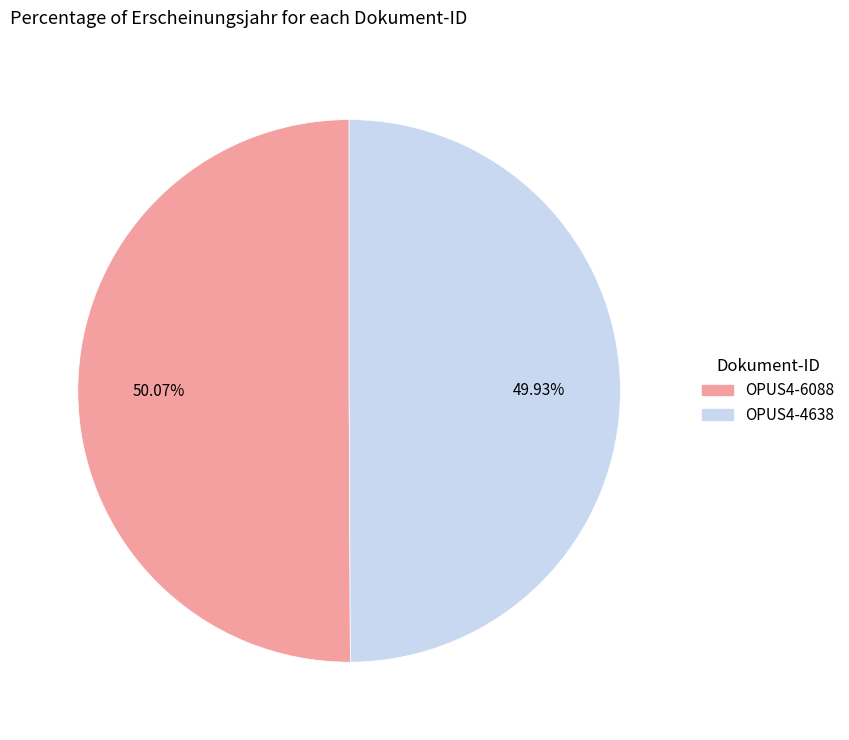

The OPUS4-6088 slice represents 40% of the pie. True or false?

False